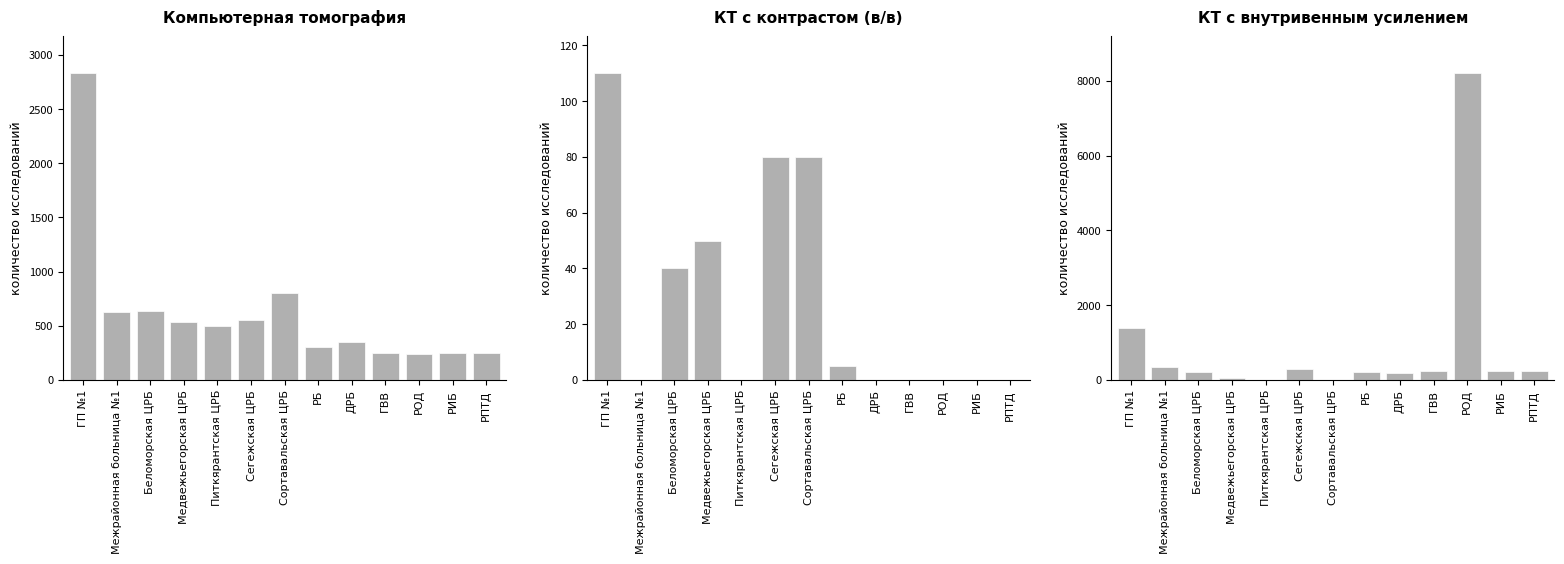

Between ГВВ and РПТД, which is larger?

ГВВ